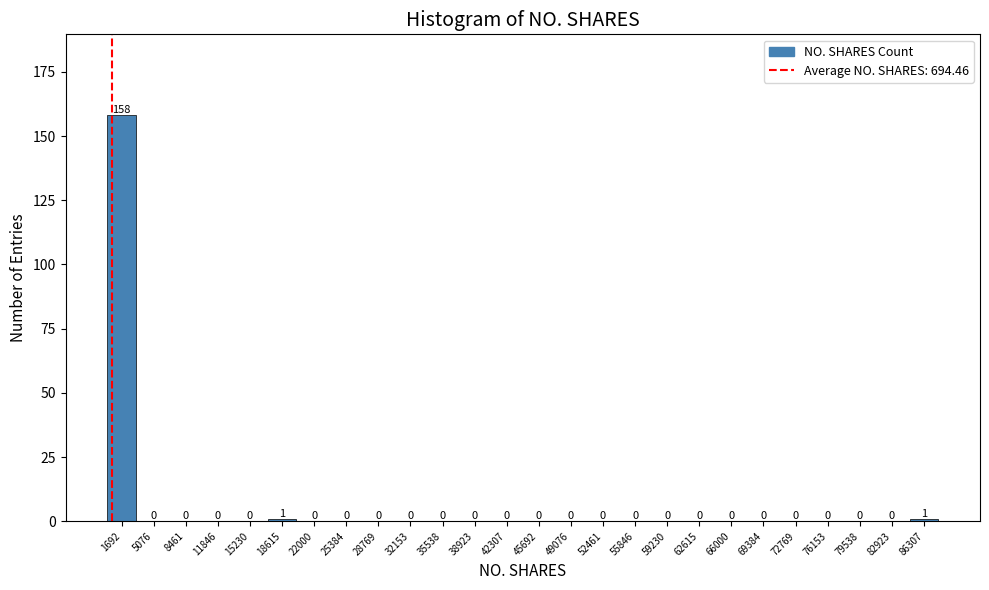

Which range on the x-axis has the tallest bar?

0 to 3500